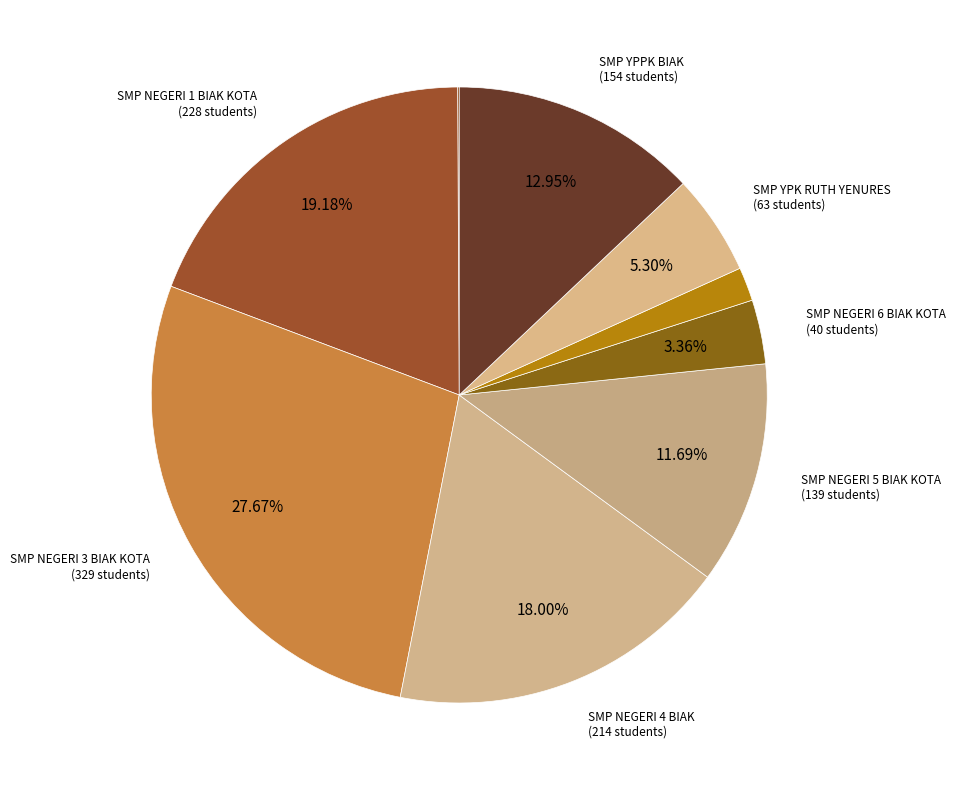

Count the number of slices in the pie.

9